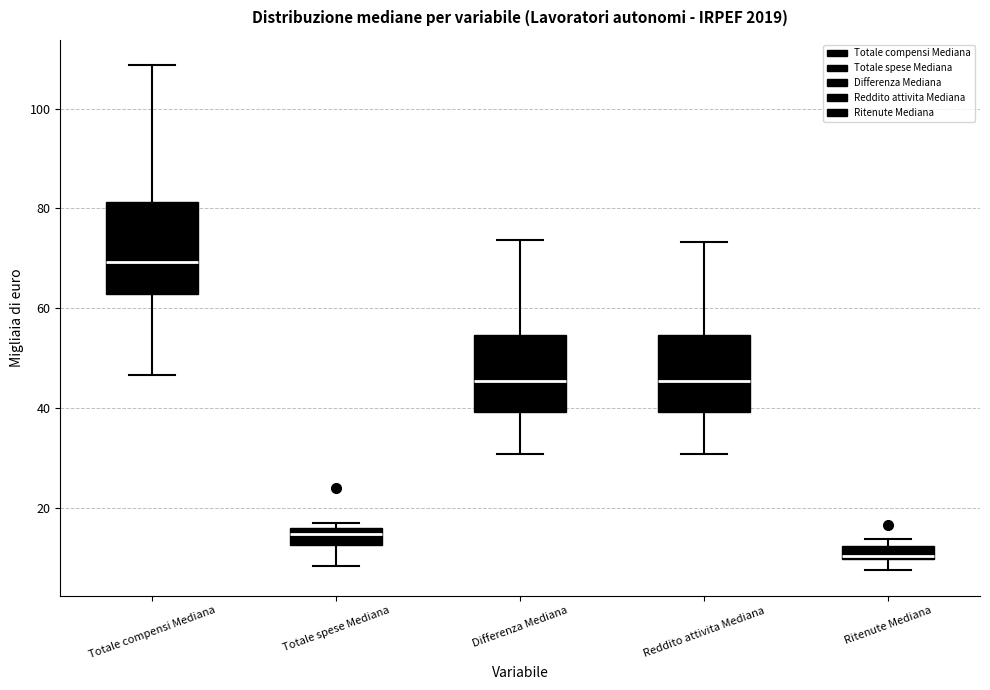

Comparing the boxes themselves (not the whiskers), which one is the tallest?

Totale compensi Mediana